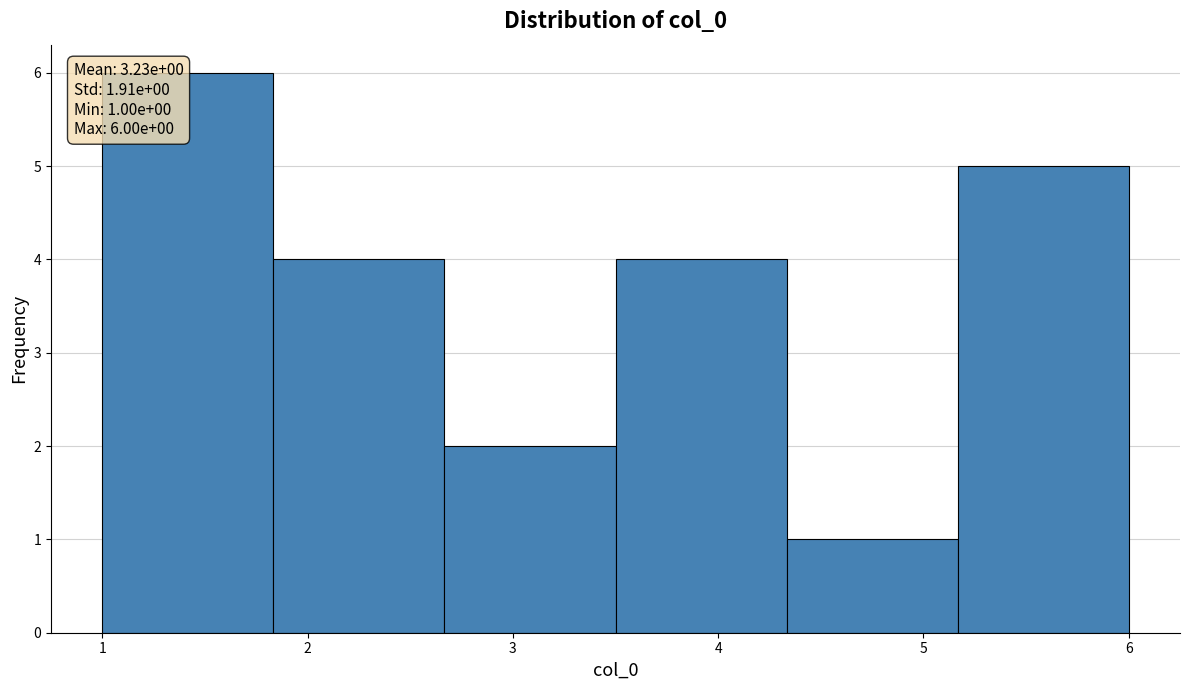

Which range on the x-axis has the tallest bar?

1.0 to 1.8